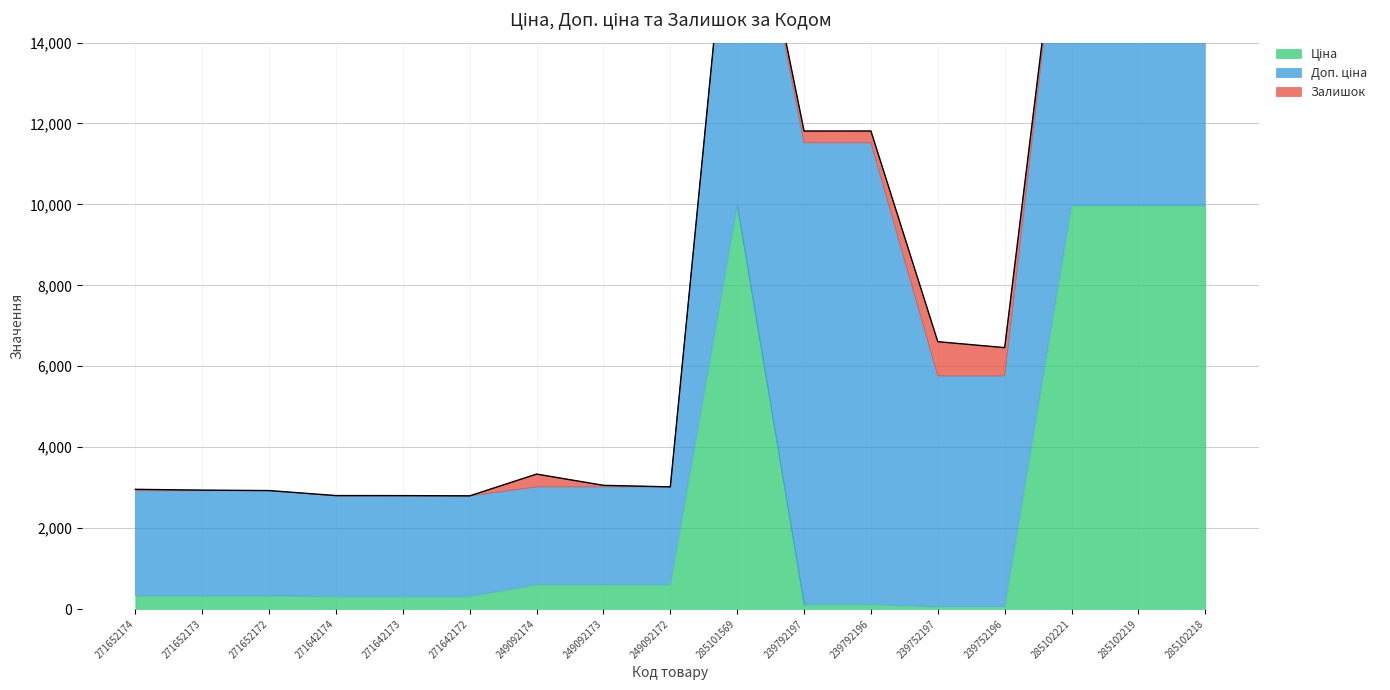

The Доп. ціна series shows 13156.7 at 285102218. True or false?

False